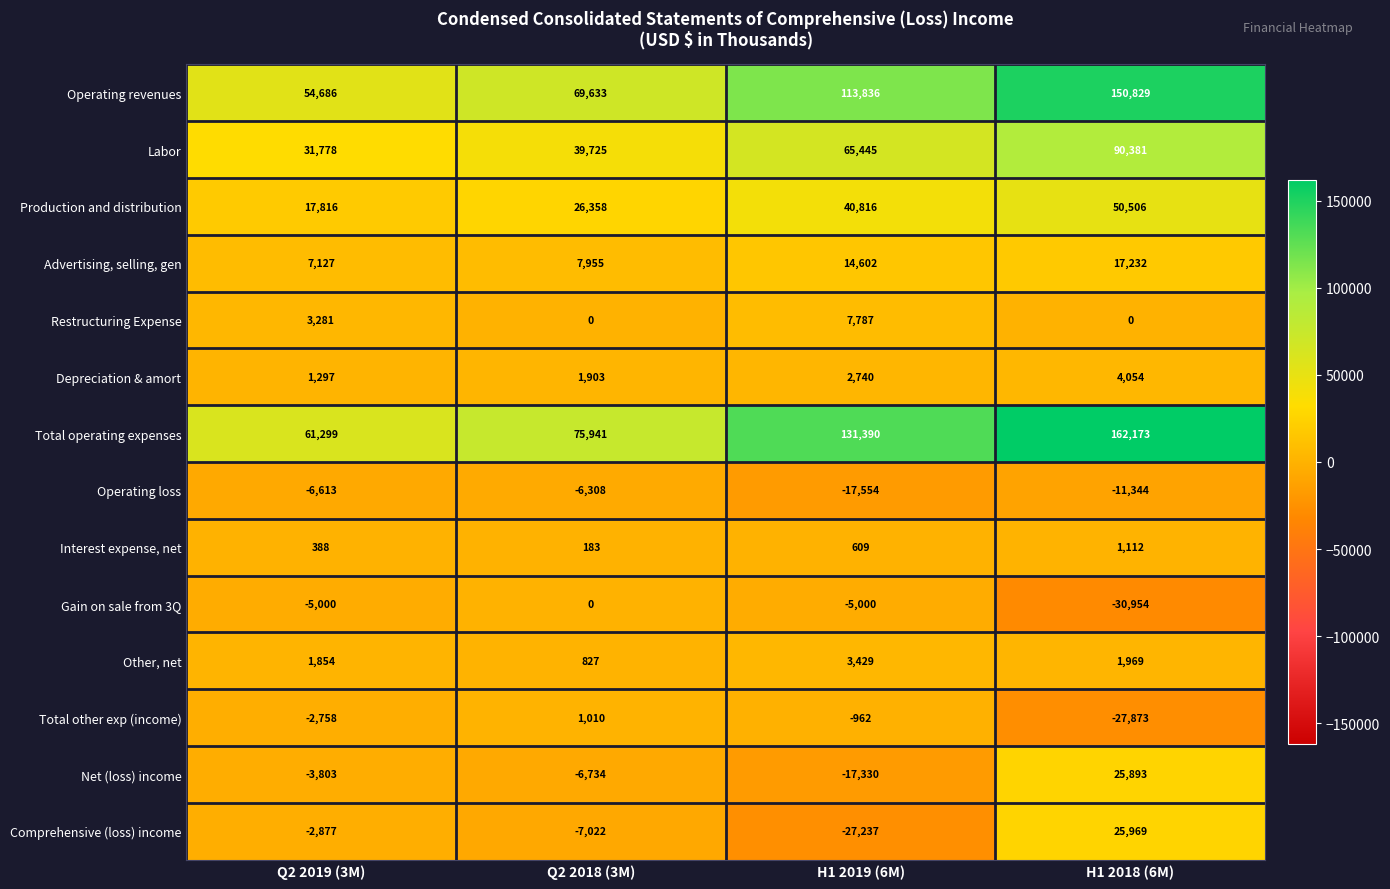

At which label does Net (loss) income reach its minimum?

H1 2019 (6M)